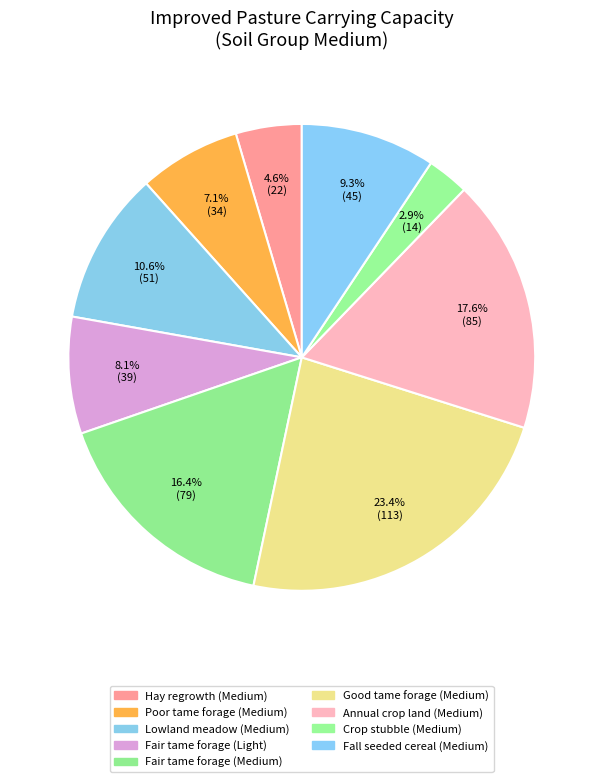

Rank the categories by value from lowest to highest.

Crop stubble (Medium), Hay regrowth (Medium), Poor tame forage (Medium), Fair tame forage (Light), Fall seeded cereal (Medium), Lowland meadow (Medium), Fair tame forage (Medium), Annual crop land (Medium), Good tame forage (Medium)